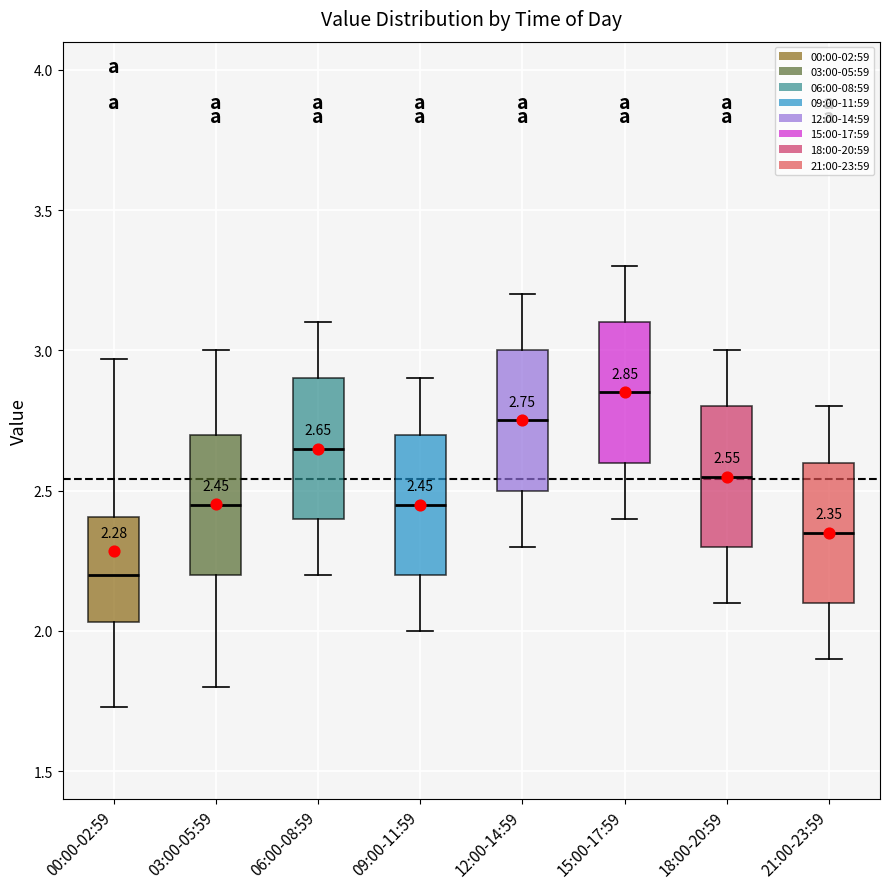

Which box's median line is the lowest?

00:00-02:59